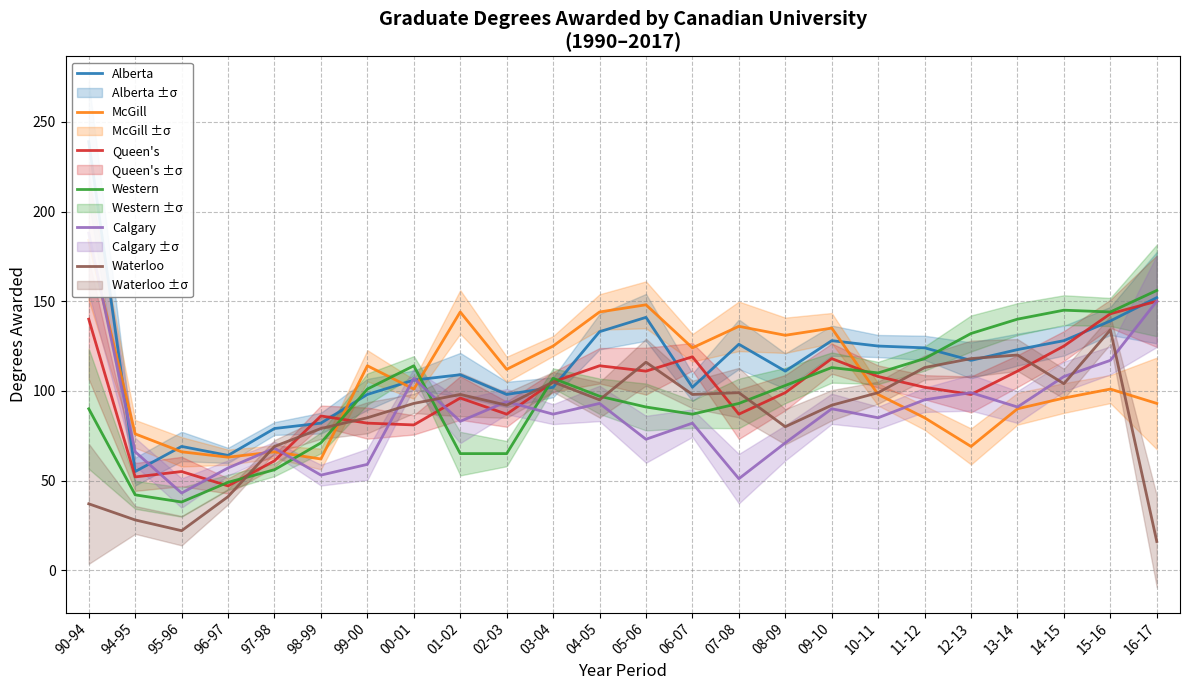

What are all the series names shown in the legend?

Alberta, McGill, Queen's, Western, Calgary, Waterloo